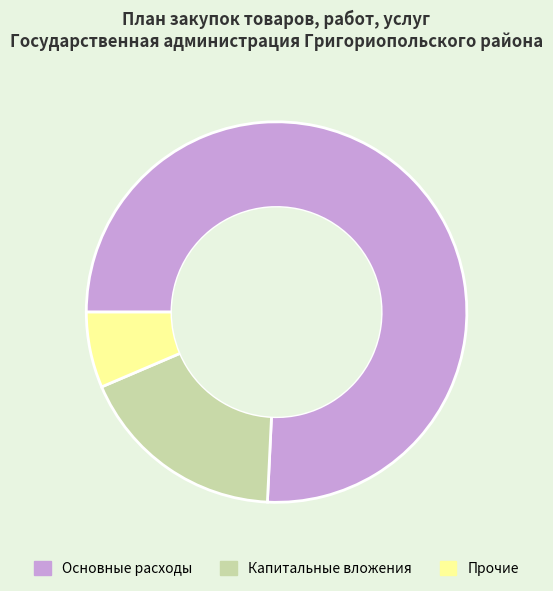

Rank the categories by value from highest to lowest.

Основные расходы, Капитальные вложения, Прочие